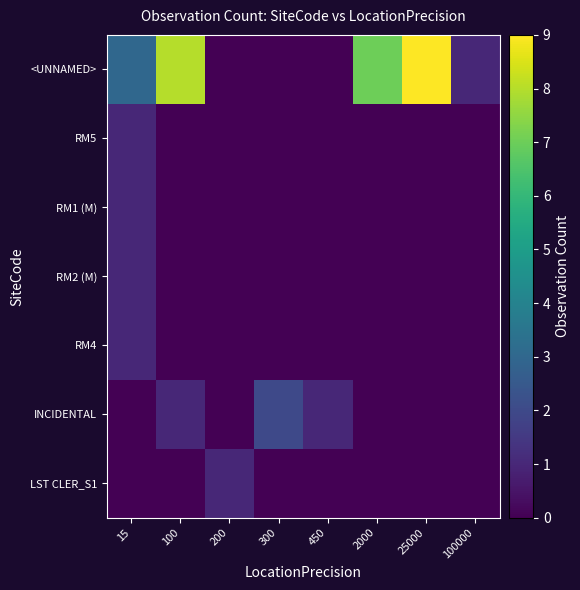

At which category does the chart reach its peak across all series?

25000